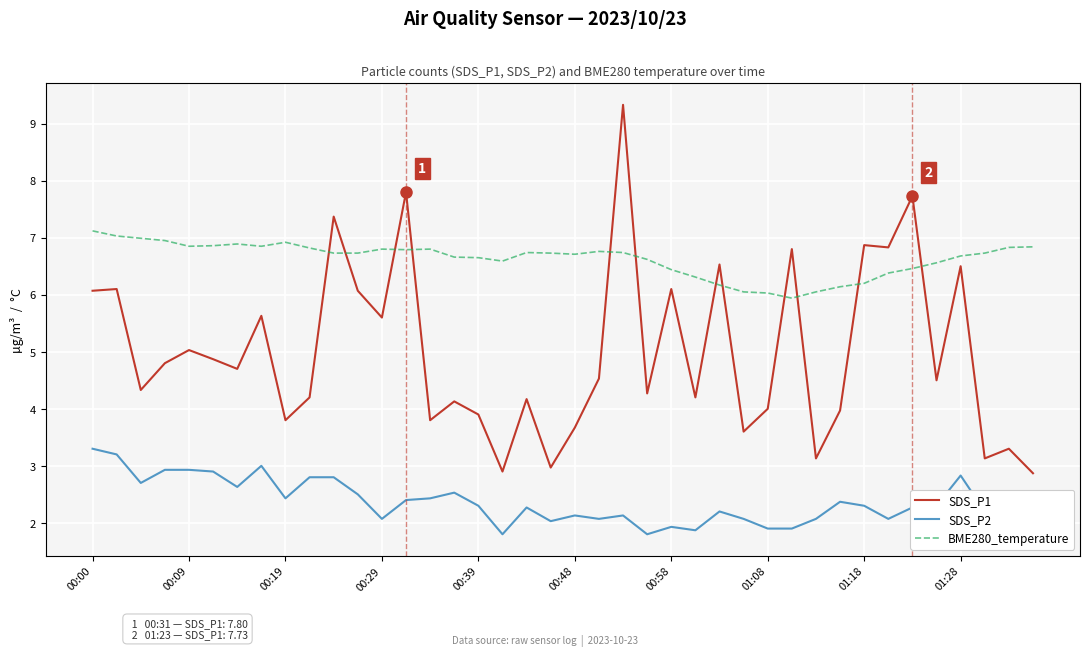

Where does the SDS_P1 series first go above 4?

00:00